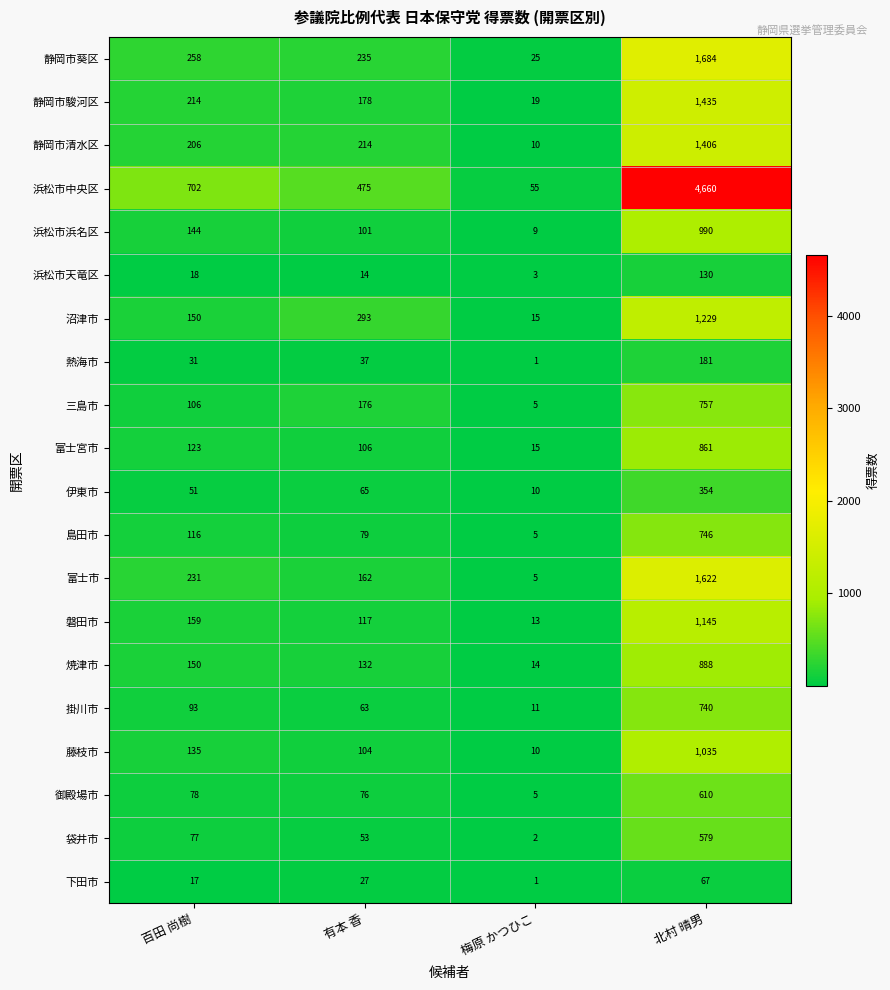

At how many categories does at least one series exceed 3610?

1